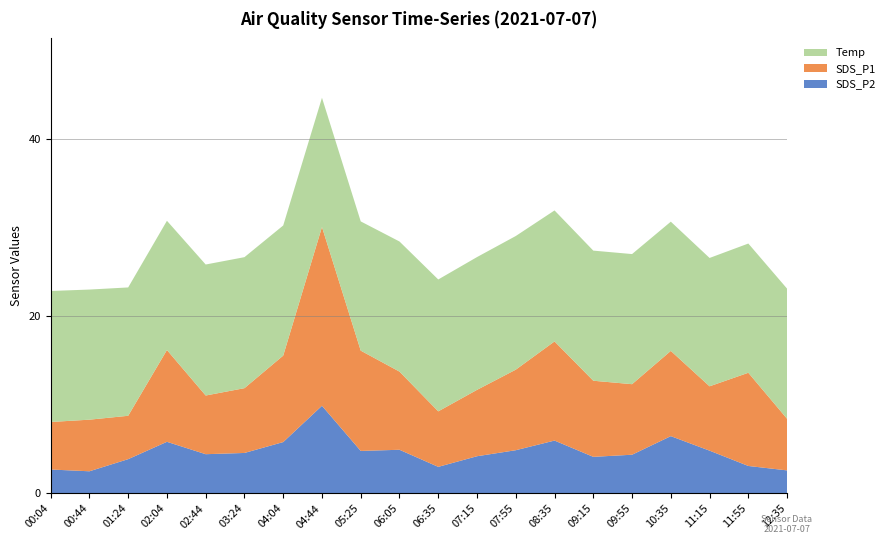

What is the difference between the maximum and minimum values in the SDS_P2 series?

7.4